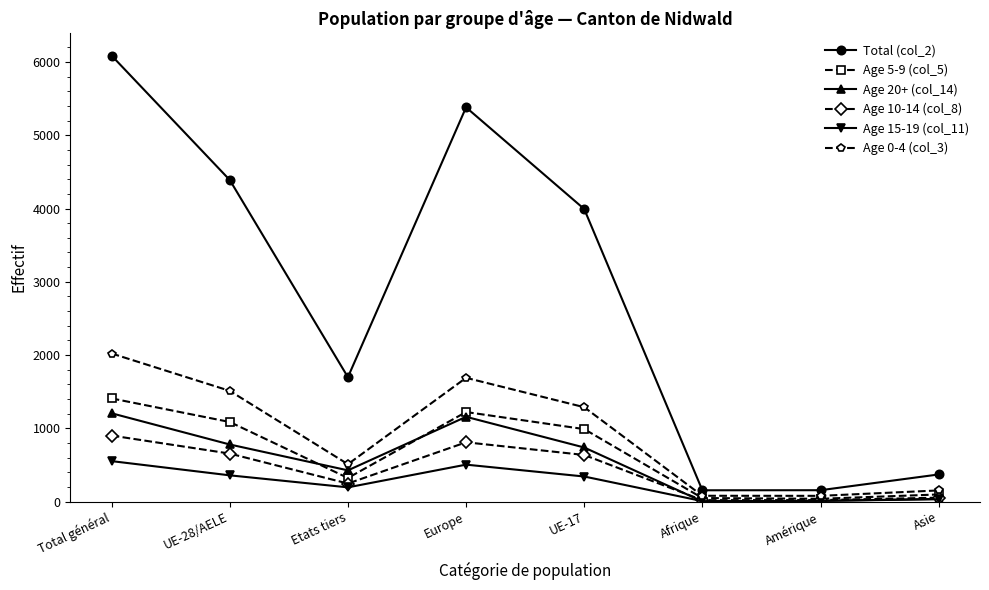

Does the chart display data point markers on the line(s)?

Yes